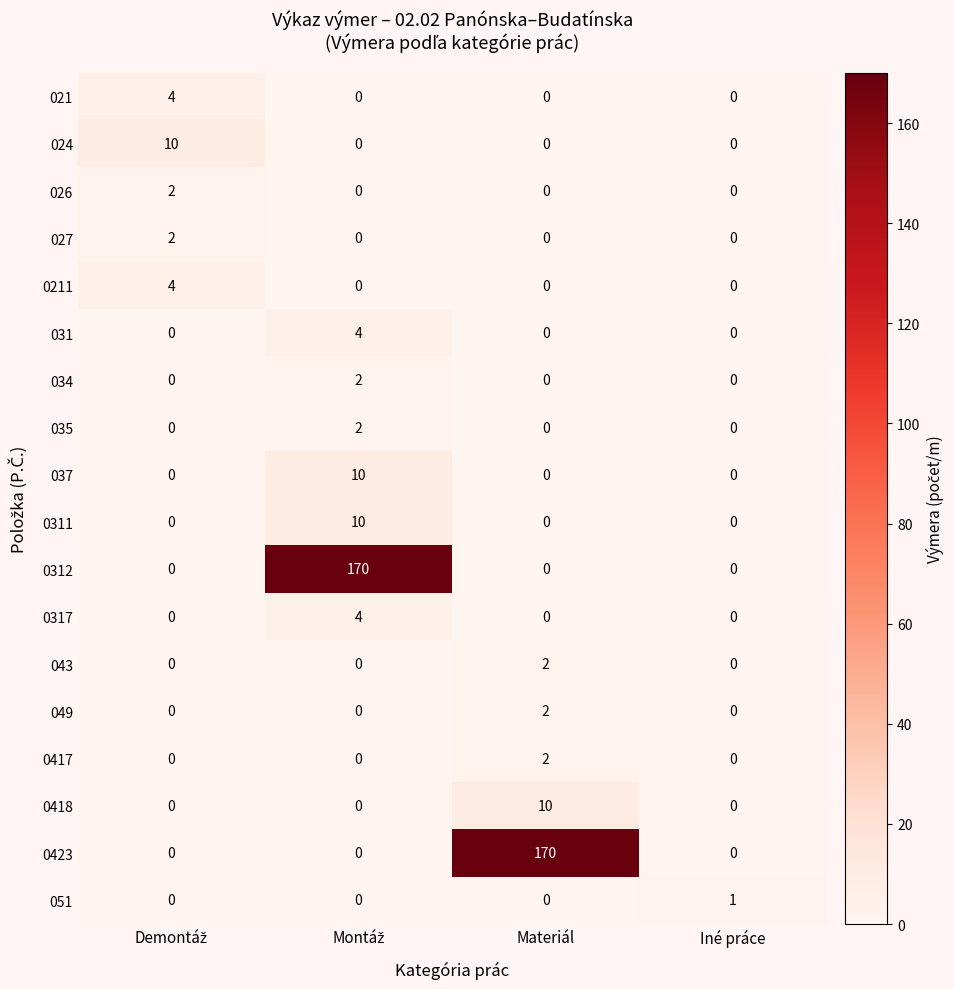

What is the total value across all series at Materiál?

186